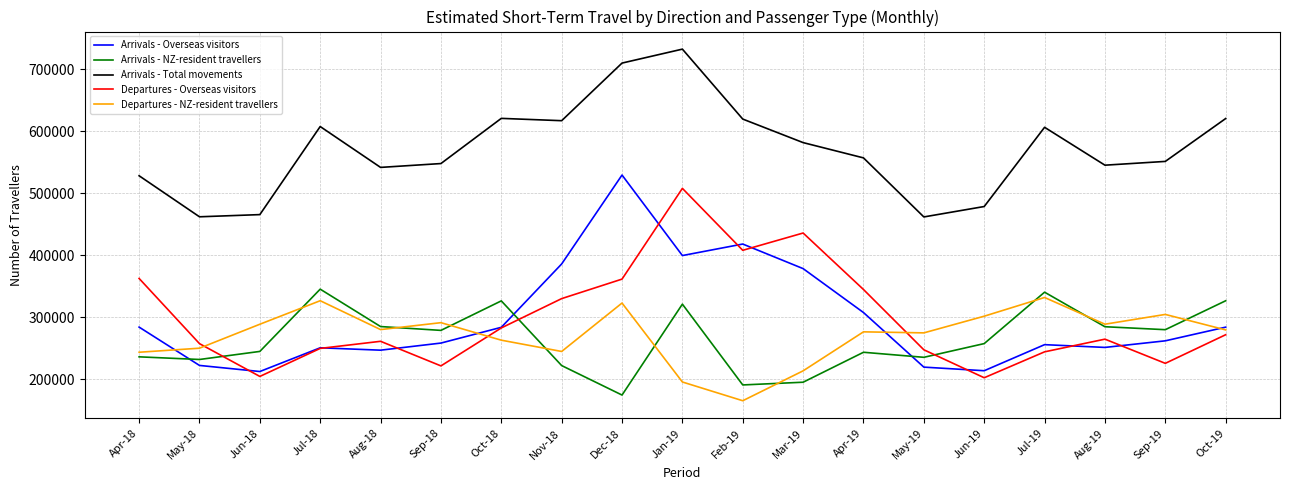

At which category is the sum across all series the highest?

Jan-19